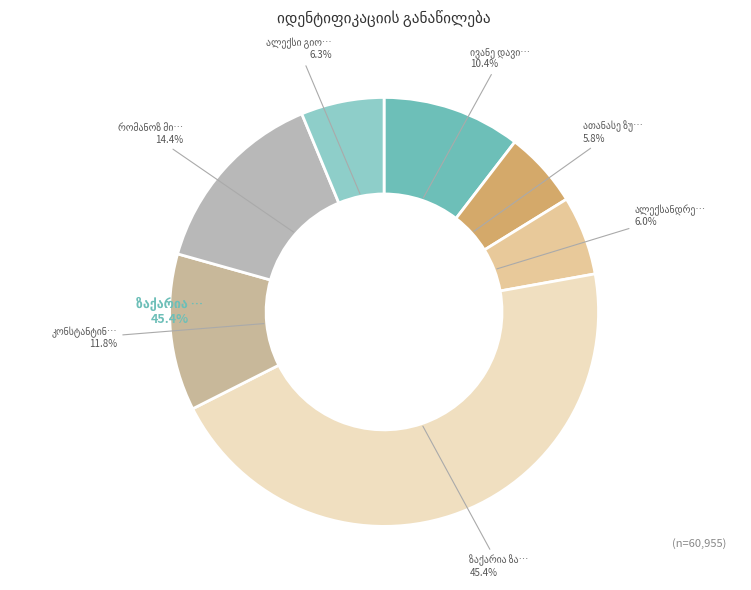

True or false: კონსტანტინე ფილიპეს ძე ყაზახაშვილი accounts for 7% of the total.

False